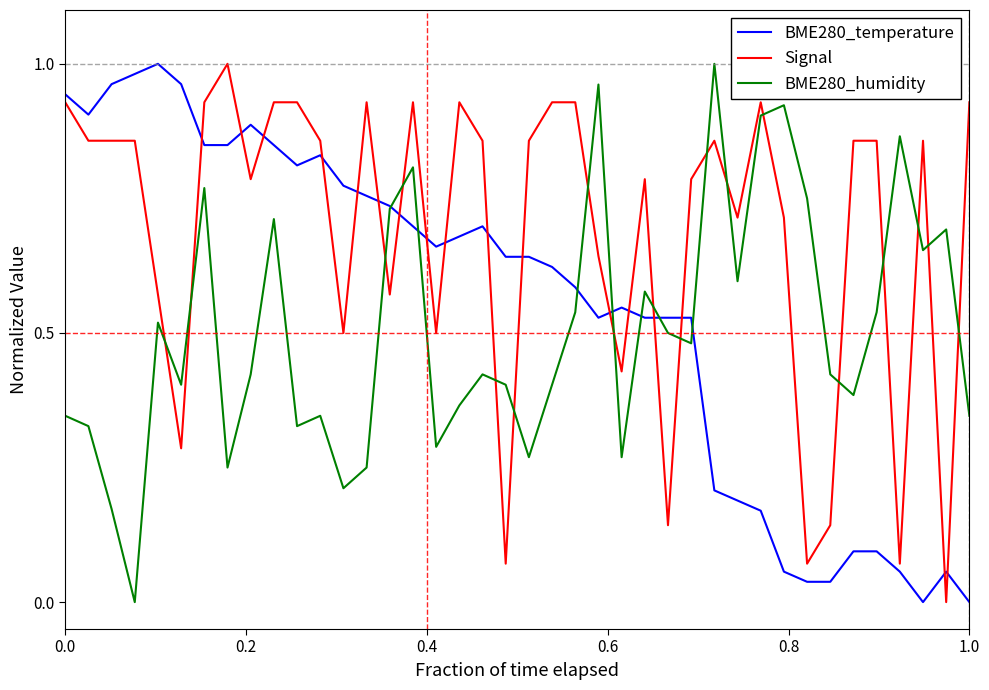

Rank the series by their average value, from highest to lowest.

Signal, BME280_temperature, BME280_humidity